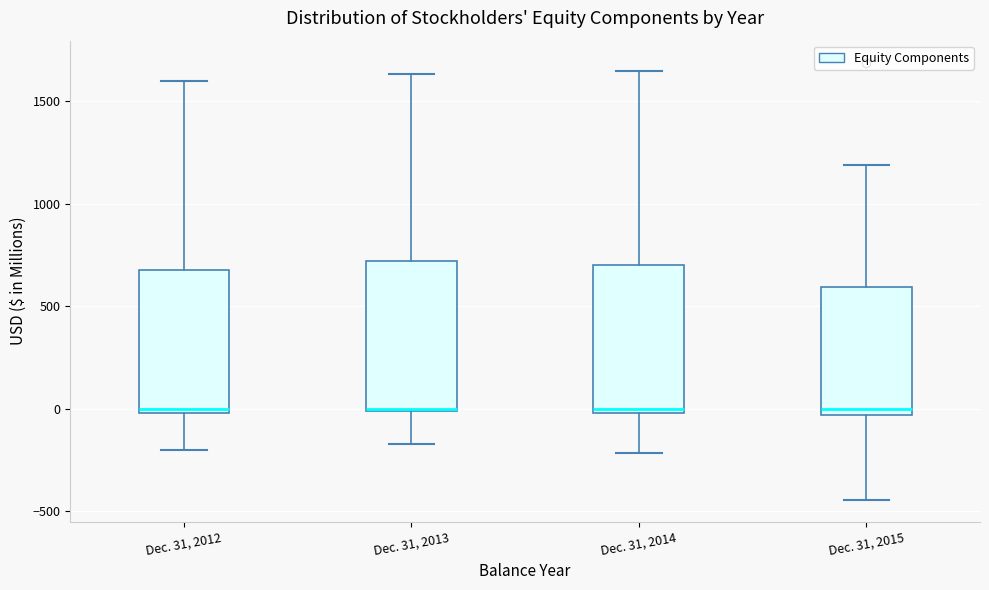

Reading left to right, transcribe this box plot: for each box, give where its median line is, the range the box spans, and where its two whiskers end, as read against the y-axis. The values are not printed on the chart, so give them approximately, as read against the axis.

Dec. 31, 2012: median 0 (just above the box's lower edge), box 0 to 700, whiskers -200 to 1600
Dec. 31, 2013: median 0, box 0 to 700, whiskers -150 to 1650
Dec. 31, 2014: median 0 (just above the box's lower edge), box 0 to 700, whiskers -200 to 1650
Dec. 31, 2015: median 0, box -50 to 600, whiskers -450 to 1200